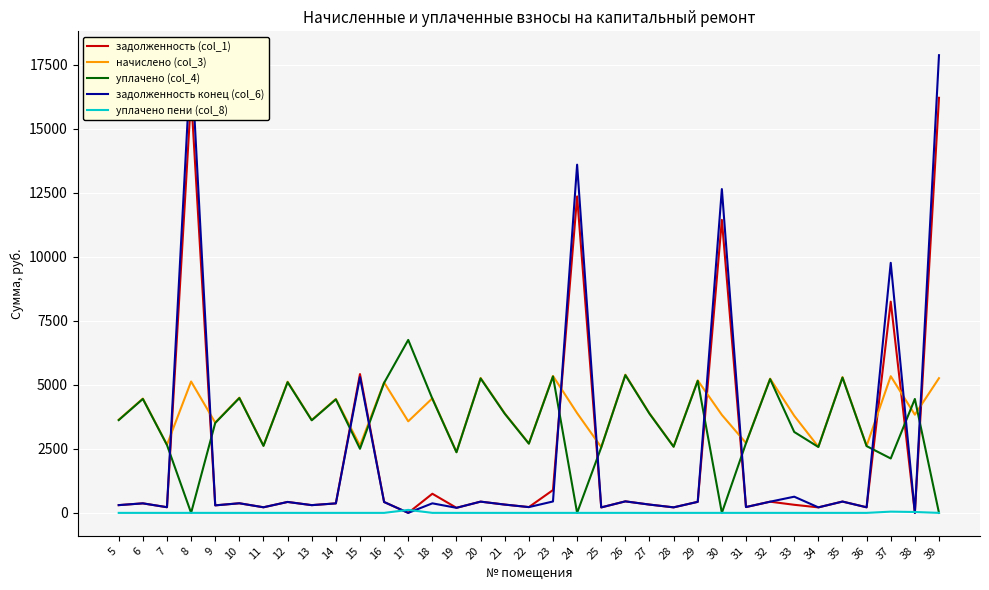

At which category is the sum across all series the highest?

39